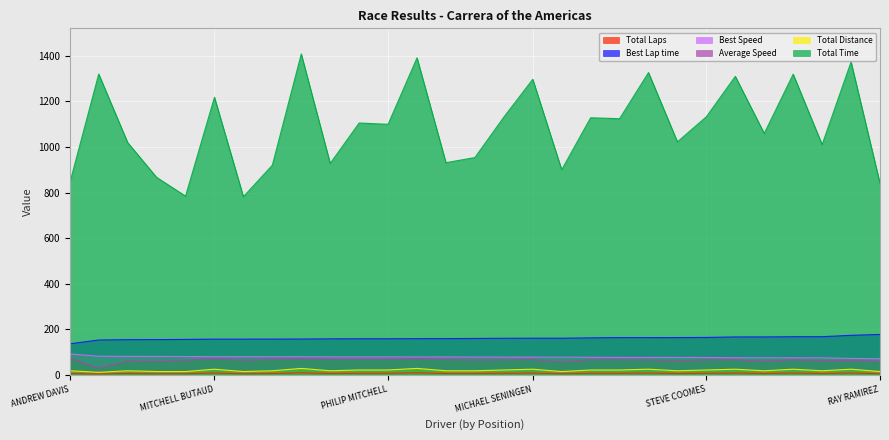

True or false: Total Distance and Best Lap time cross at least once.

False